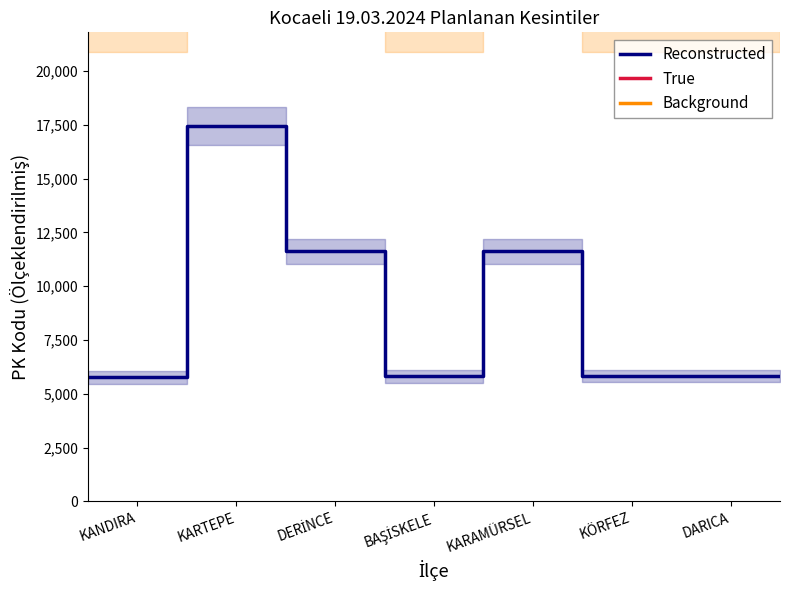

The value of Background at BAŞİSKELE is 66000.0. True or false?

True